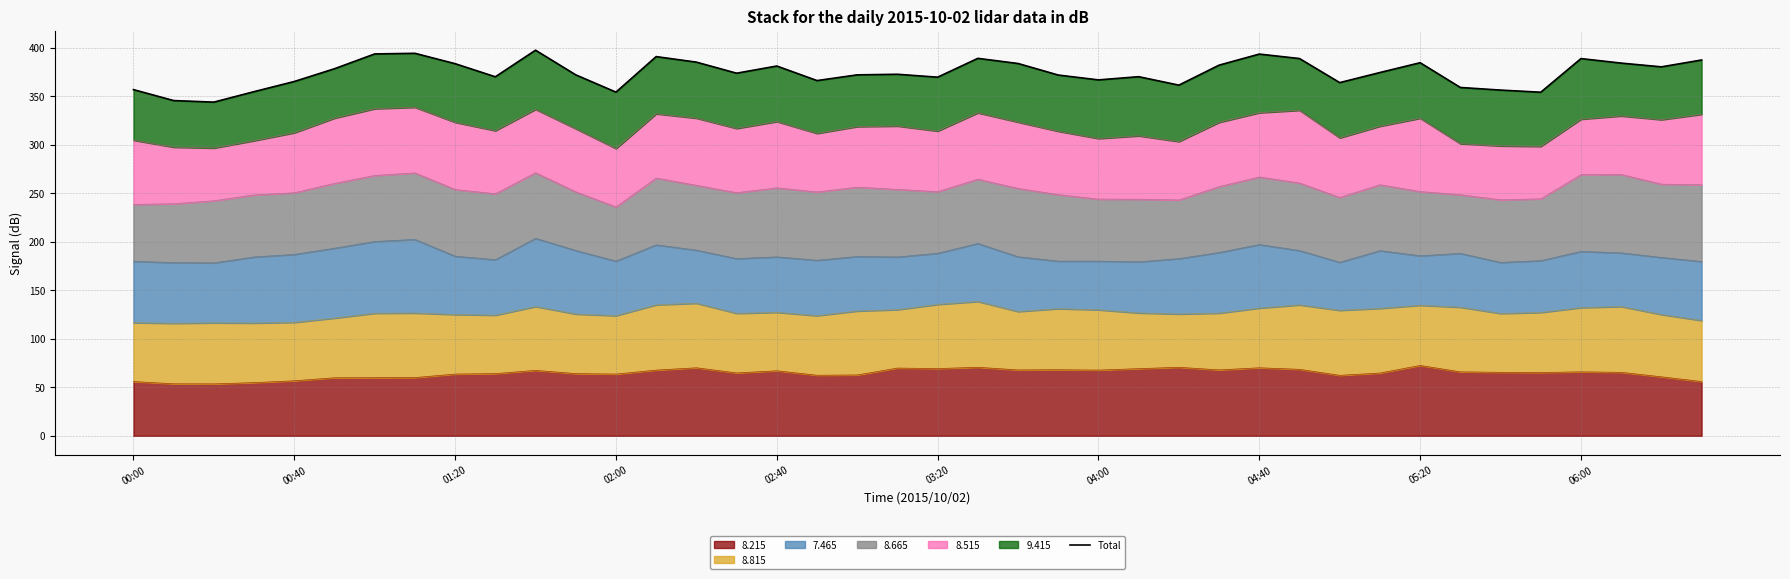

Where is the data nearest to the value 370?

25